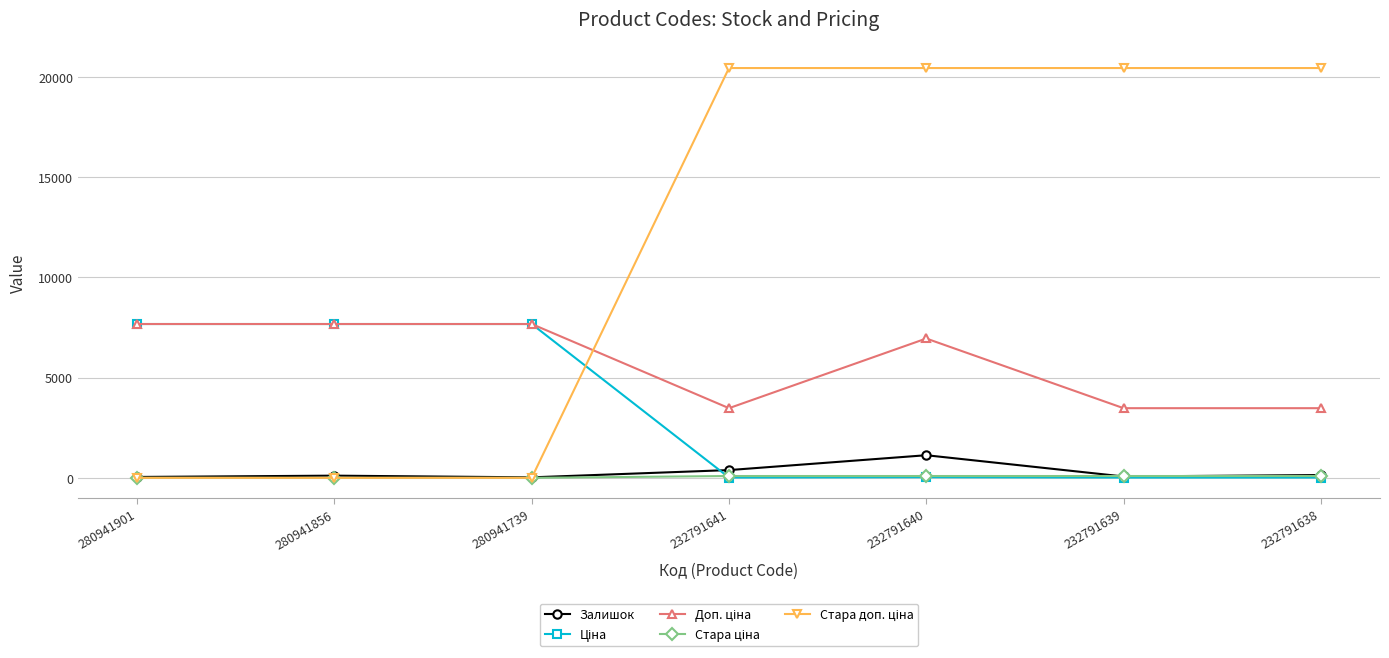

What is the greatest value displayed?

20454.8